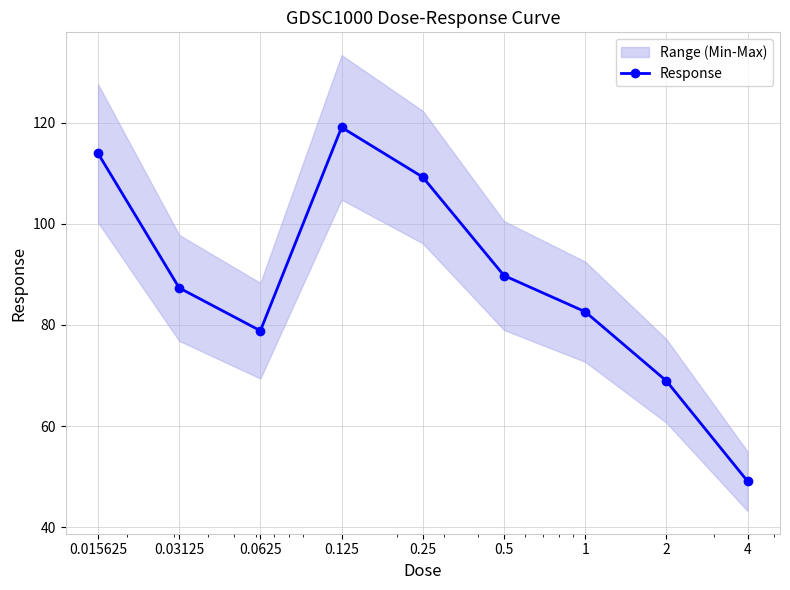

What is the value of the 5th point from the left?

109.3